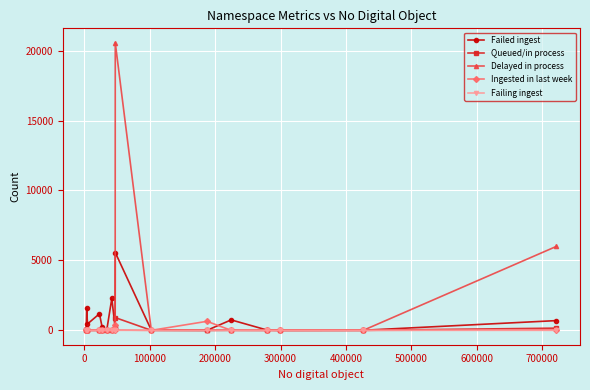

Which series has the largest range (max minus min)?

Delayed in process